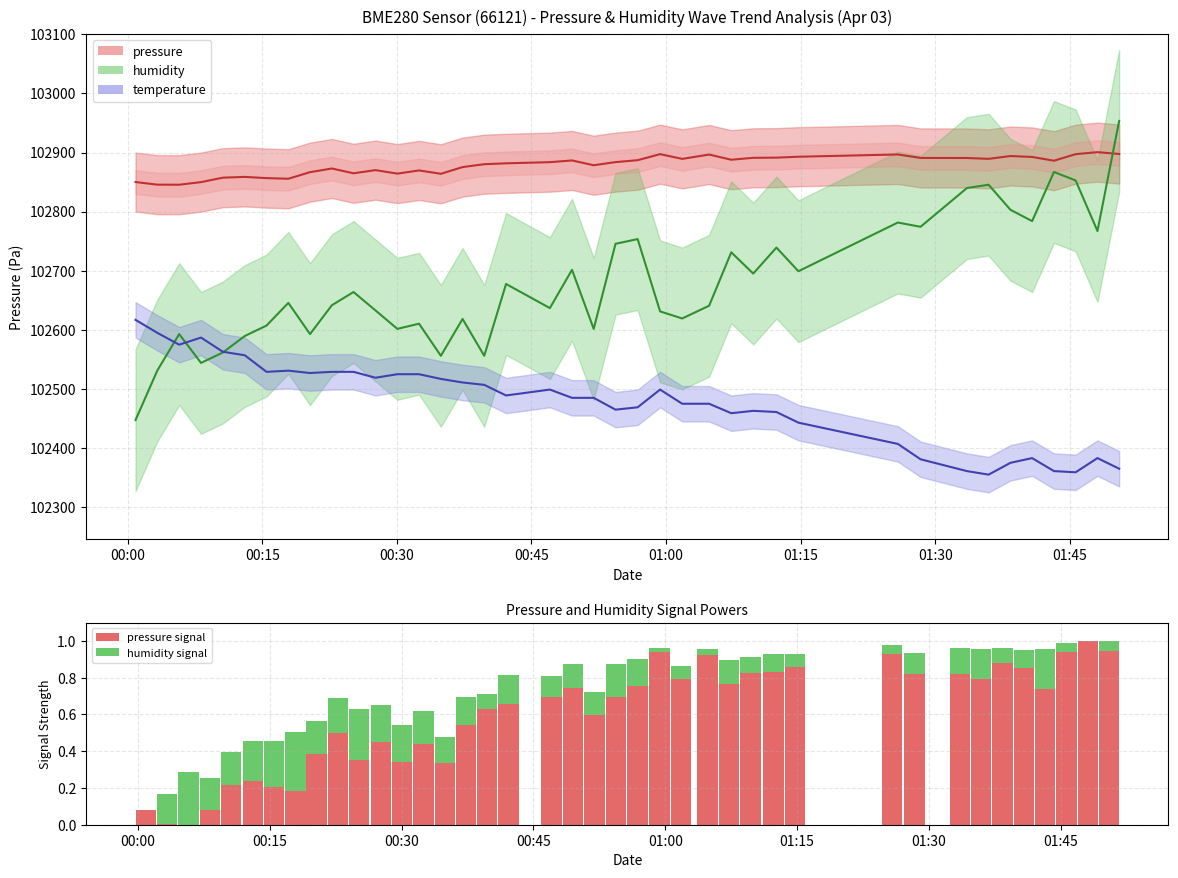

Is the value of pressure at 01:15 greater than the value of temperature at 34?

Yes